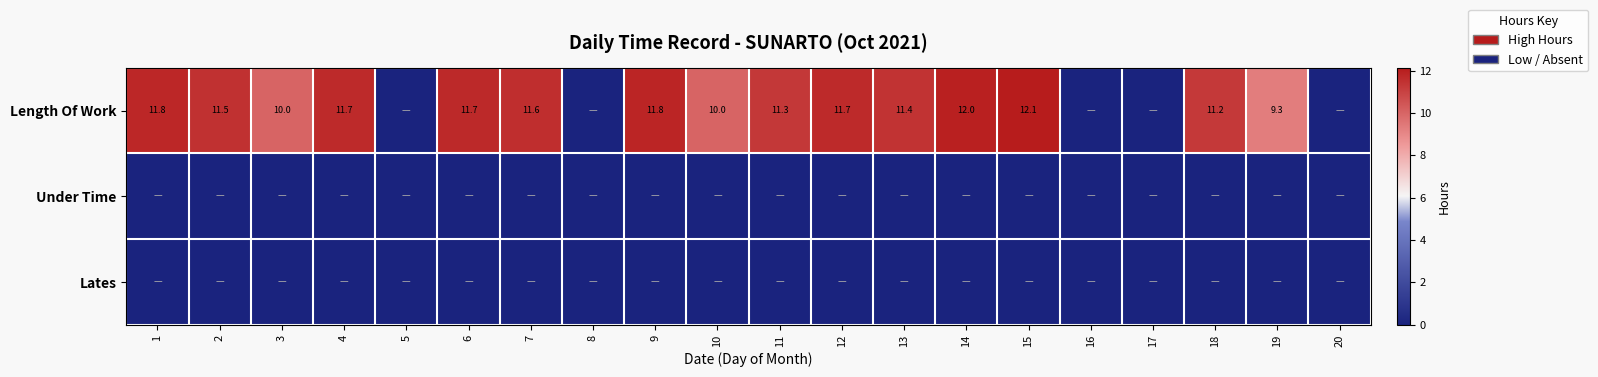

What is the difference between the Length Of Work values at 3 and 4?

1.7